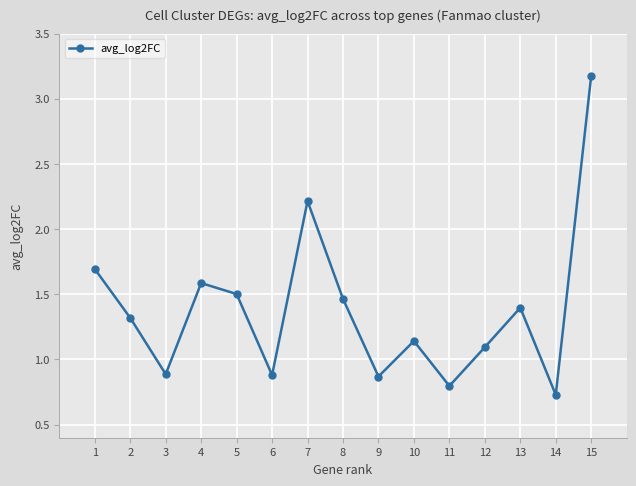

True or false: the data shows 1.1 at 12.

True